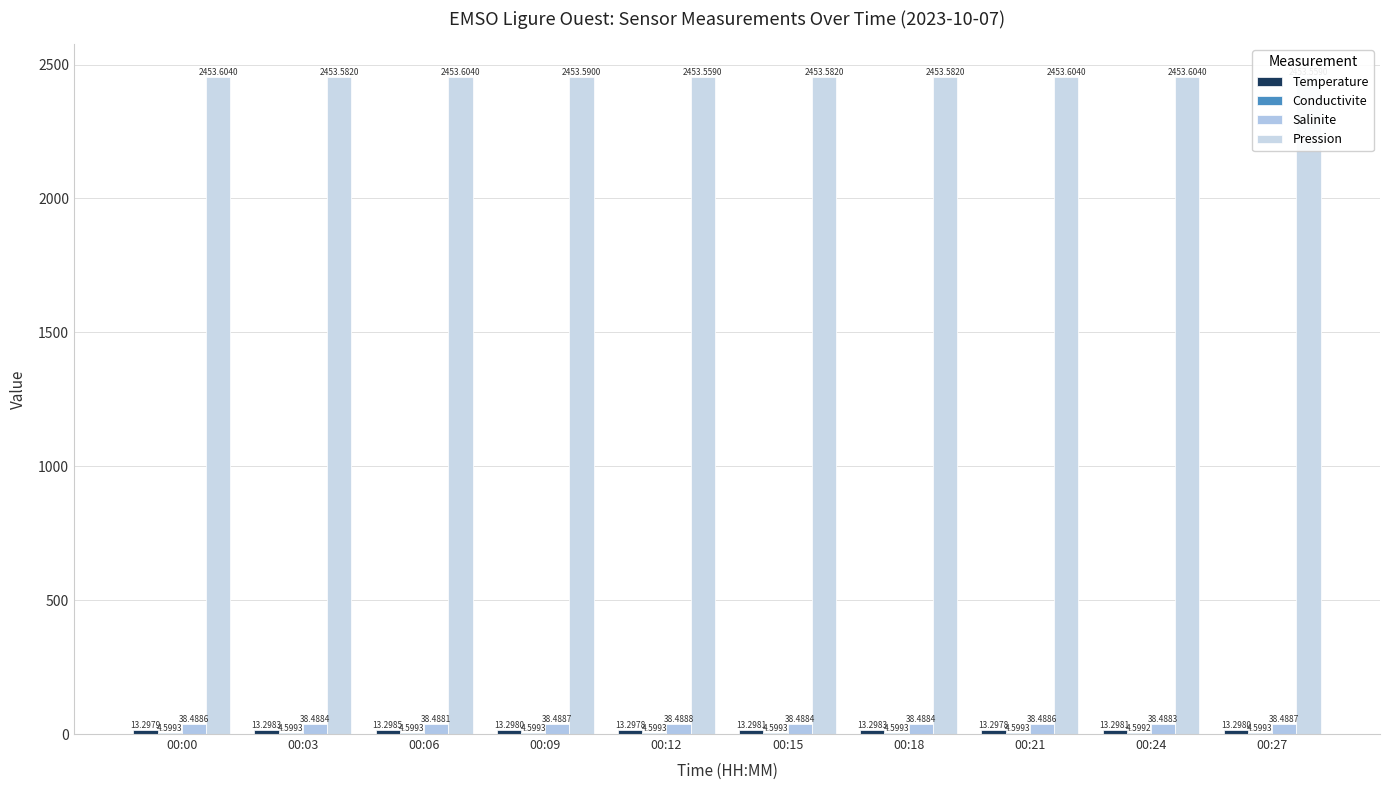

Rank the series by their maximum value, from lowest to highest.

Conductivite, Temperature, Salinite, Pression